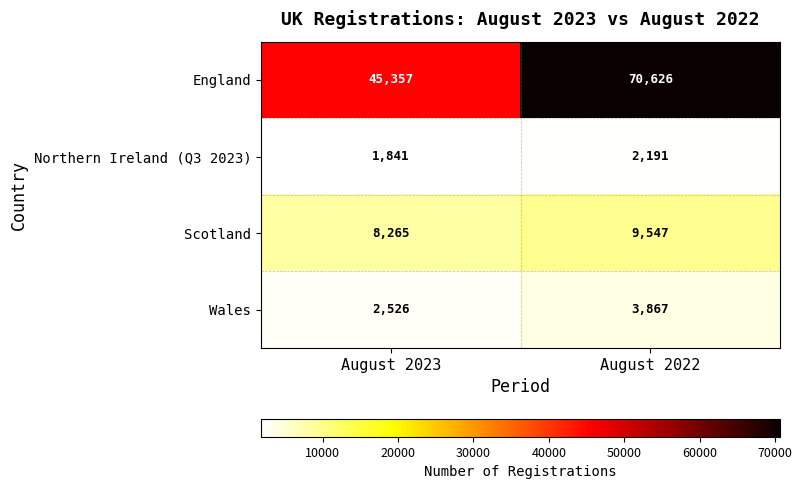

What is the lowest value of the England series?

45357